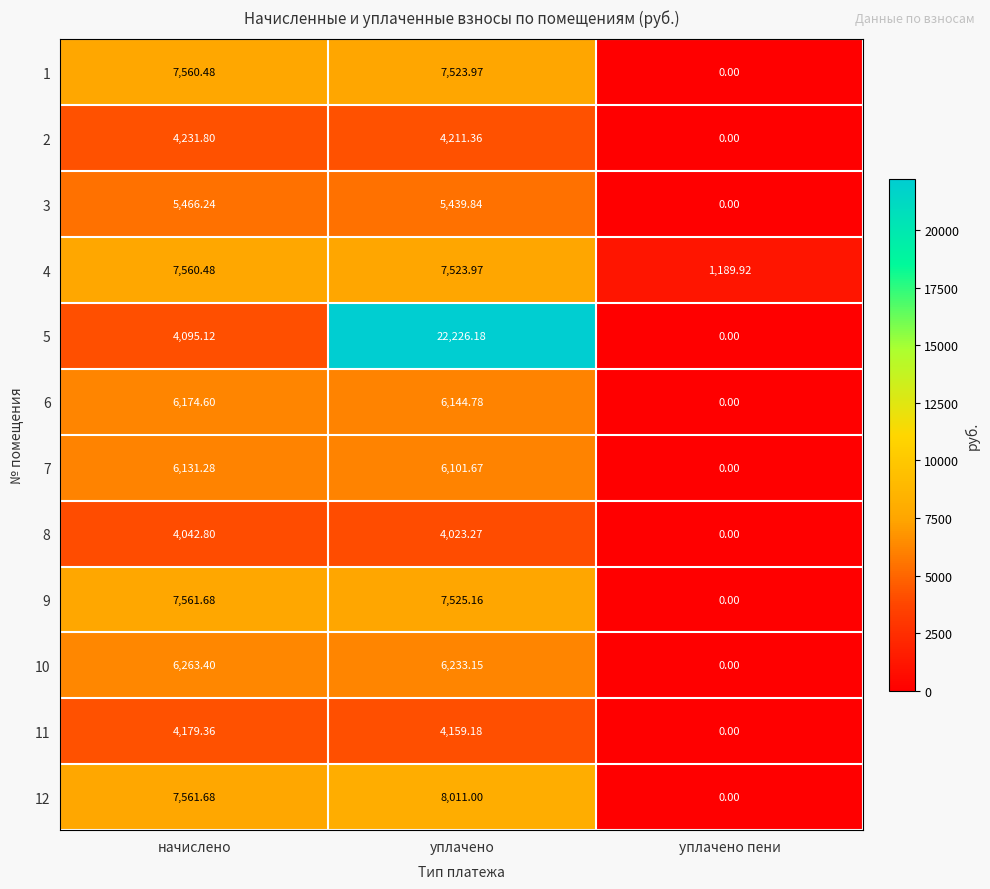

Where is 8 nearest to the value 2021?

уплачено